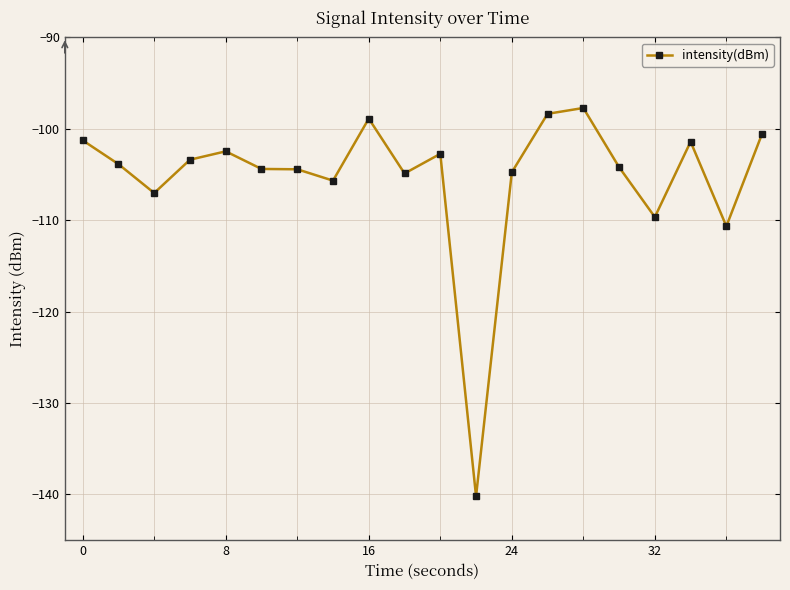

Does the chart display data point markers on the line(s)?

Yes